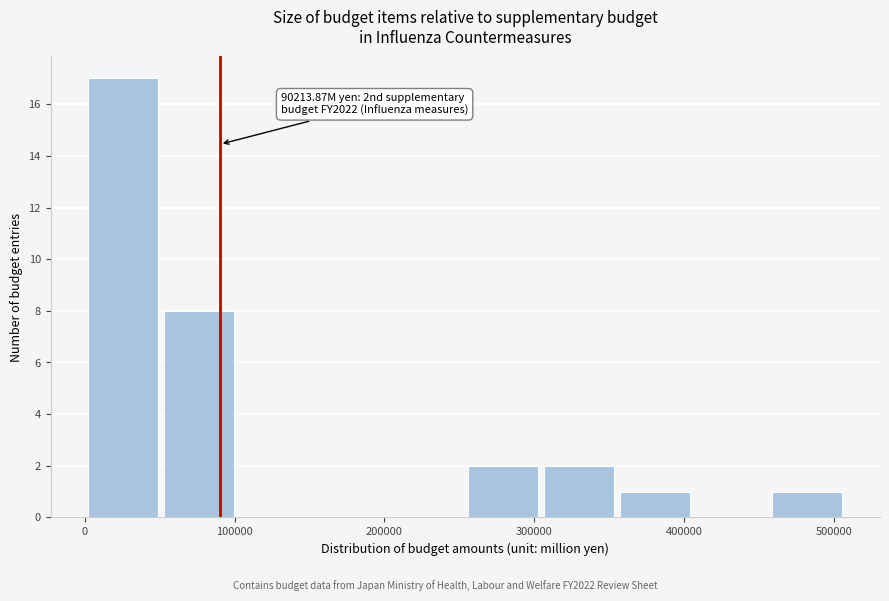

Which range on the x-axis has the tallest bar?

0 to 50000